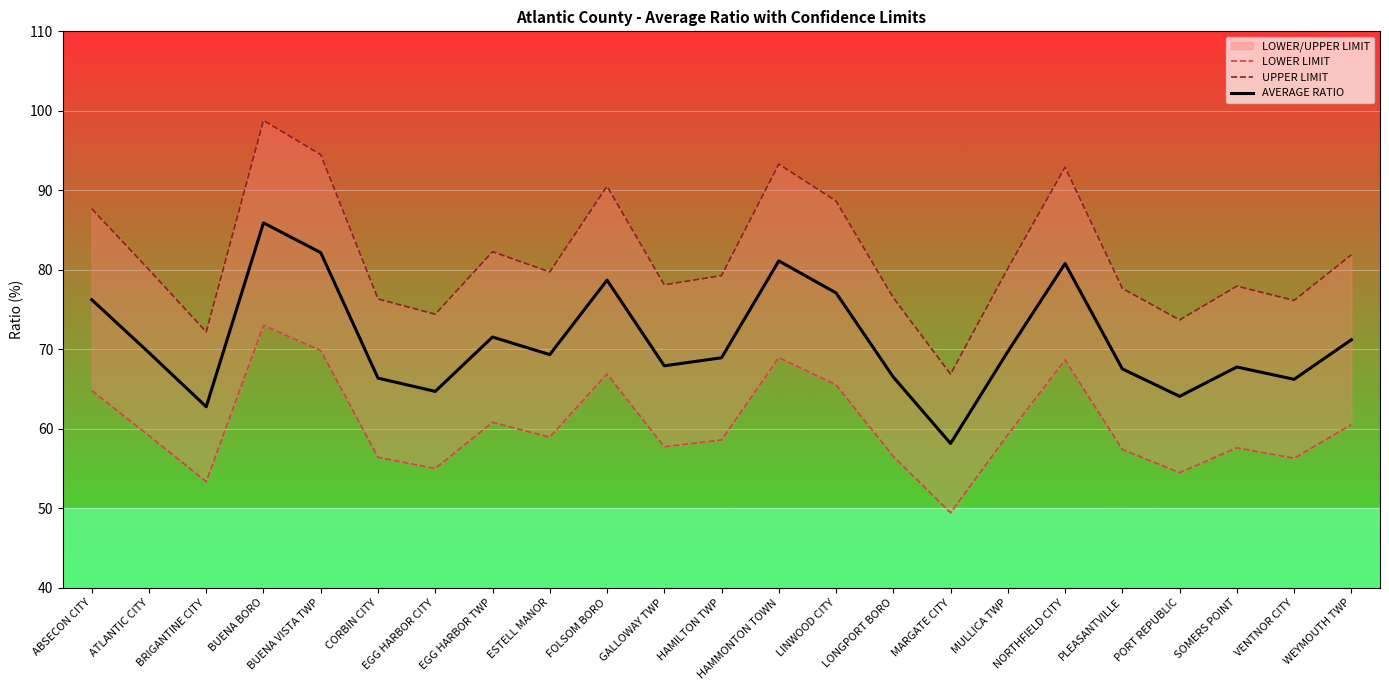

True or false: UPPER LIMIT and LOWER LIMIT cross at least once.

False